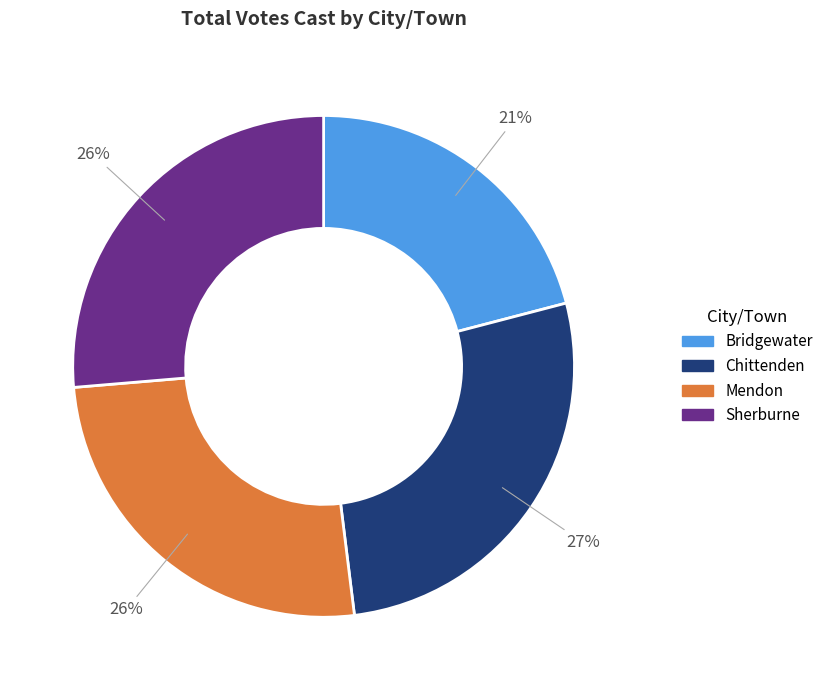

What percentage is the Bridgewater slice, to the nearest percent?

21%